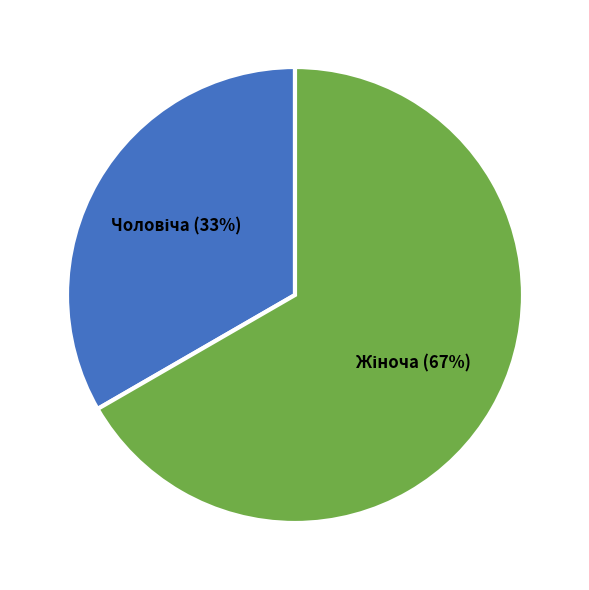

Is there any slice that represents more than half of the pie?

Yes